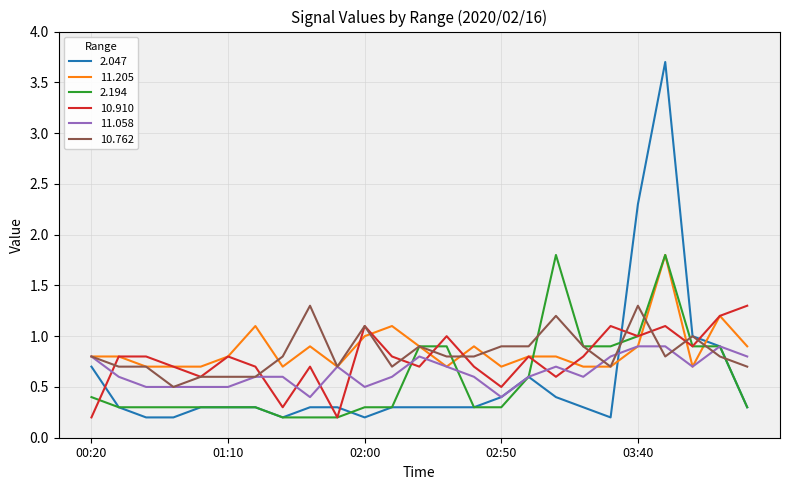

True or false: 2.194 has more than 0 interior local peaks.

True